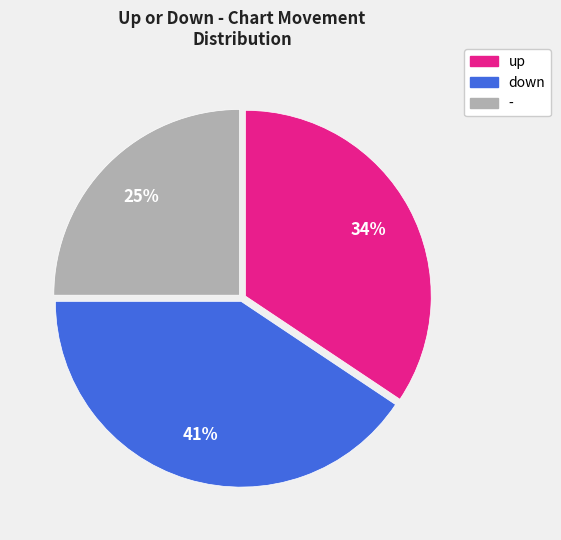

Between - and down, which is larger?

down